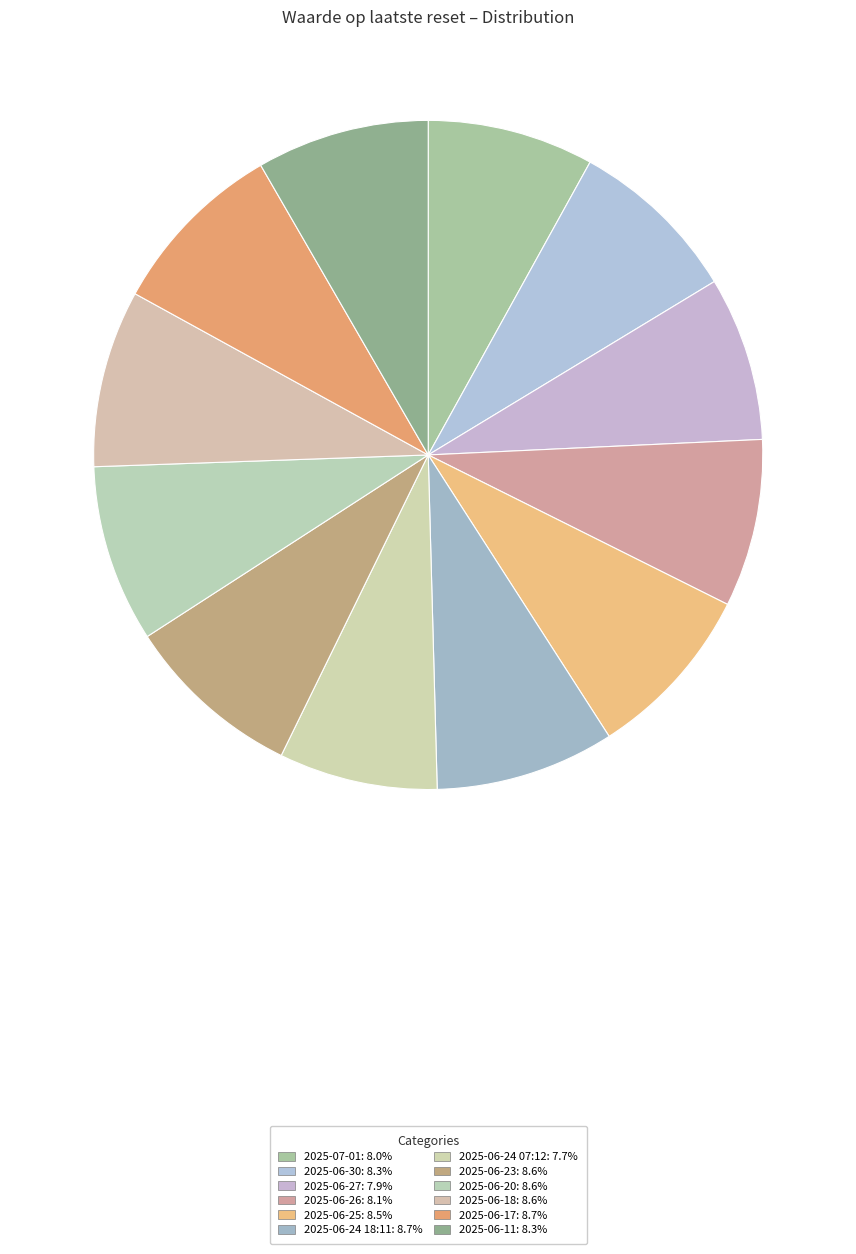

How many segments does this pie chart have?

12